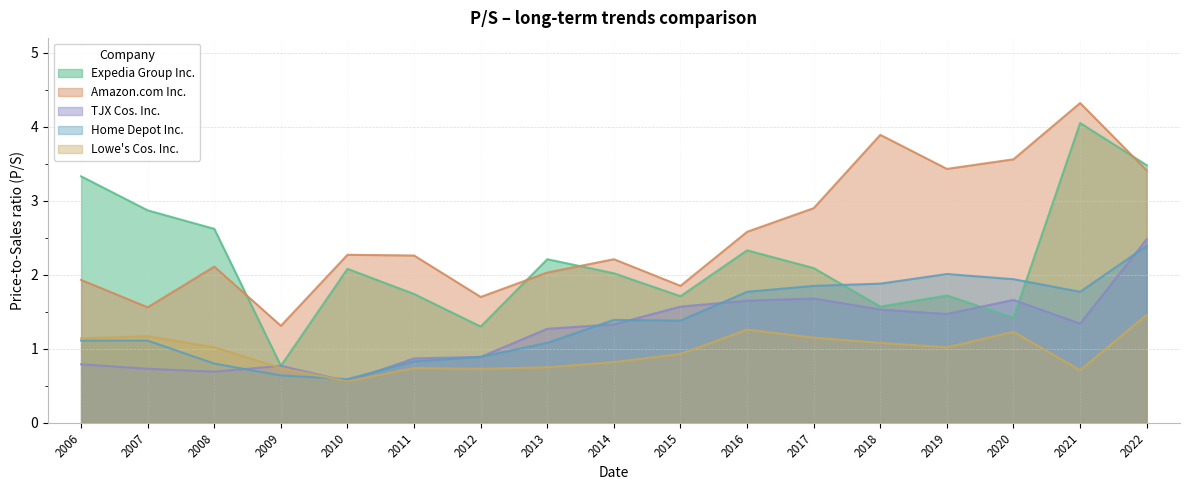

True or false: Amazon.com Inc. has a value of 1.6 at 2007.

True